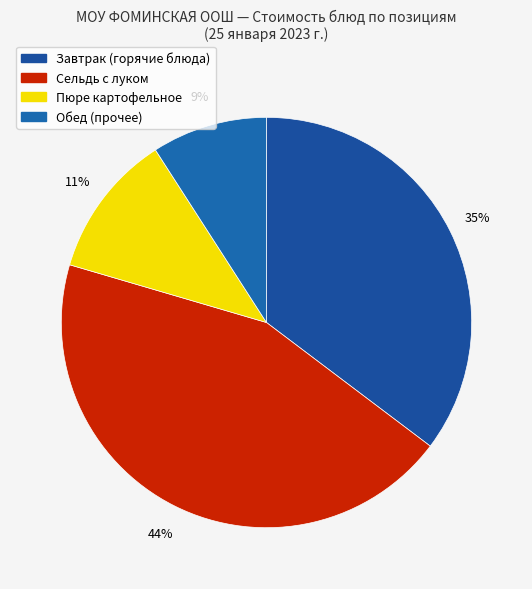

How many slices are in this pie chart?

4